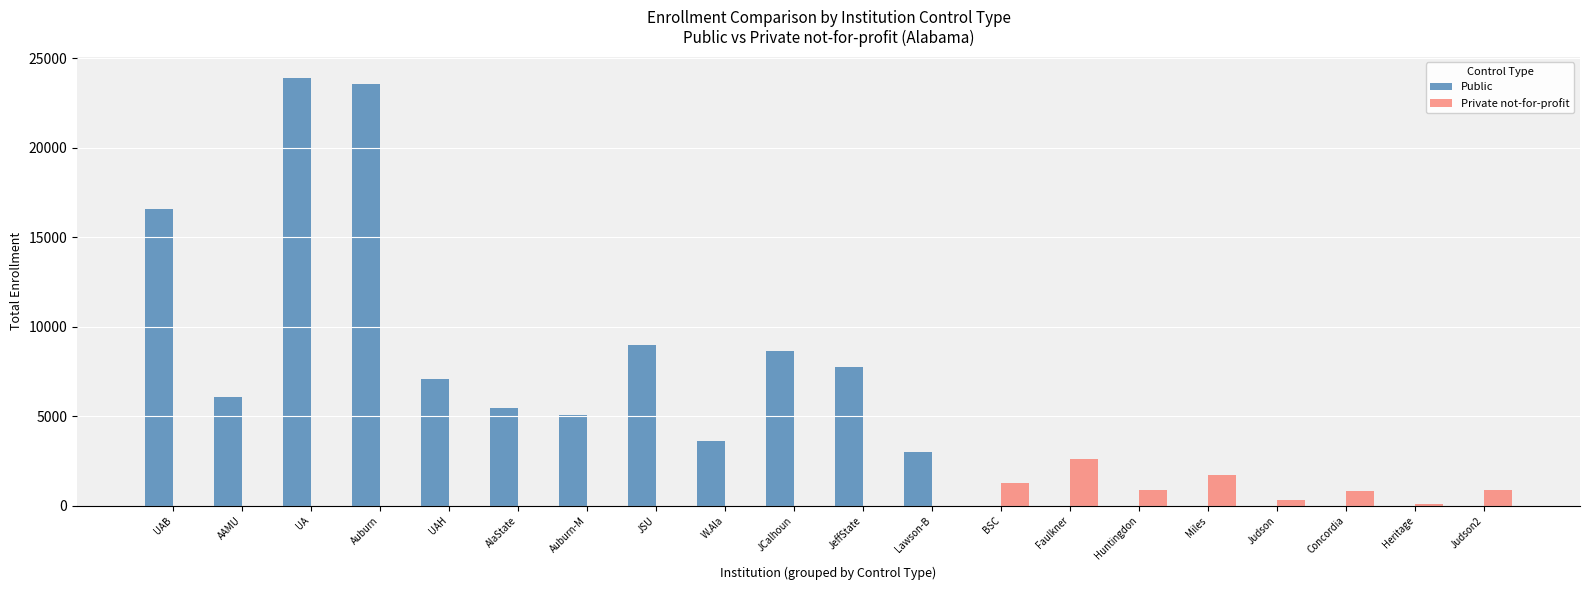

Between Auburn and Miles, which series saw the biggest shift?

Public